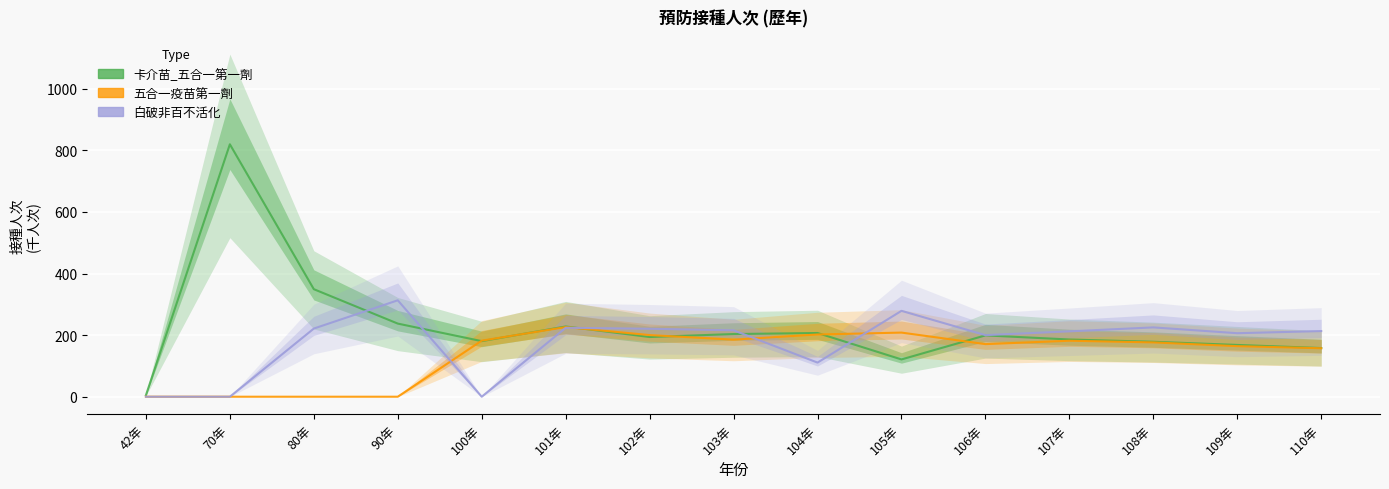

Reading right to left, what are all the values shown in this chart?

卡介苗_五合一第一劑: 110年=158.1	109年=168.2	108年=178.5	107年=185.9	106年=199.2	105年=121.1	104年=207.0	103年=203.6	102年=193.9	101年=228.1	100年=180.5	90年=237.5	80年=349.3	70年=819.9	42年=4.7
五合一疫苗第一劑: 110年=157.4	109年=164.3	108年=176.4	107年=181.8	106年=170.8	105年=208.3	104年=202.1	103年=185.3	102年=200.2	101年=226.2	100年=182.1	90年=0.0	80年=0.0	70年=0.0	42年=0.0
白破非百不活化: 110年=213.3	109年=206.3	108年=225.2	107年=212.4	106年=200.0	105年=278.9	104年=110.8	103年=215.6	102年=220.7	101年=223.8	100年=0.0	90年=313.2	80年=221.4	70年=0.0	42年=0.0